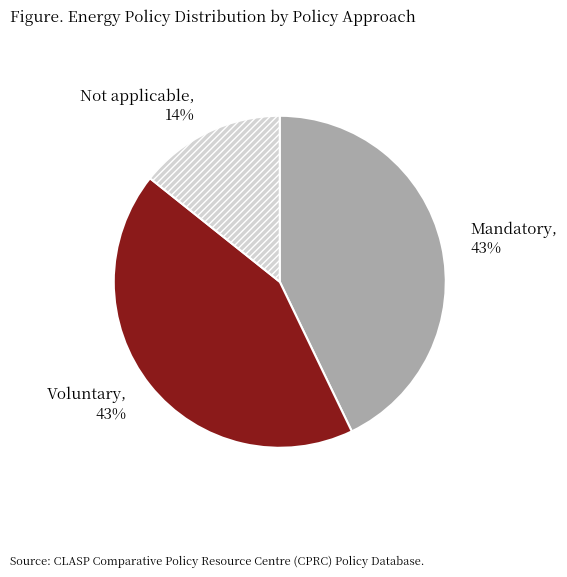

How many segments does this pie chart have?

3